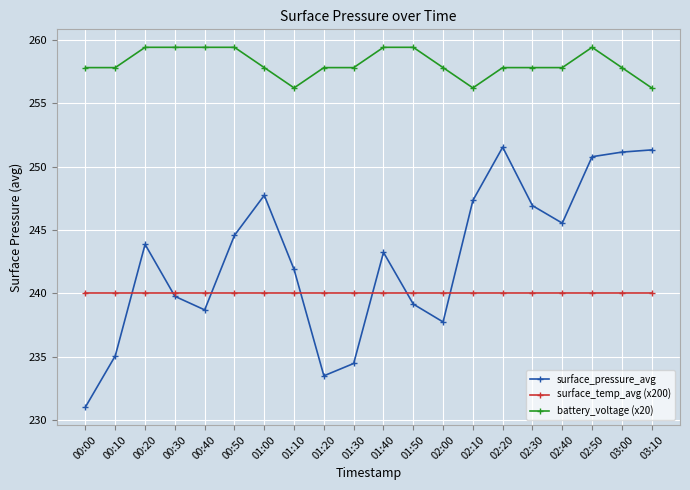

Is it true that surface_temp_avg (x200) equals 362.4 at 02:50?

False